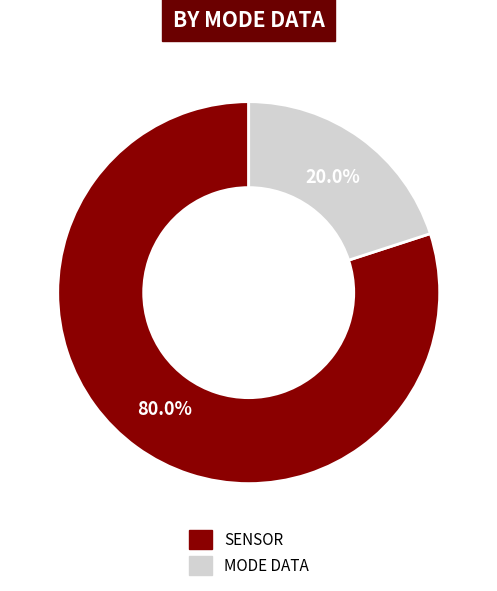

Is there a majority slice in this chart?

Yes